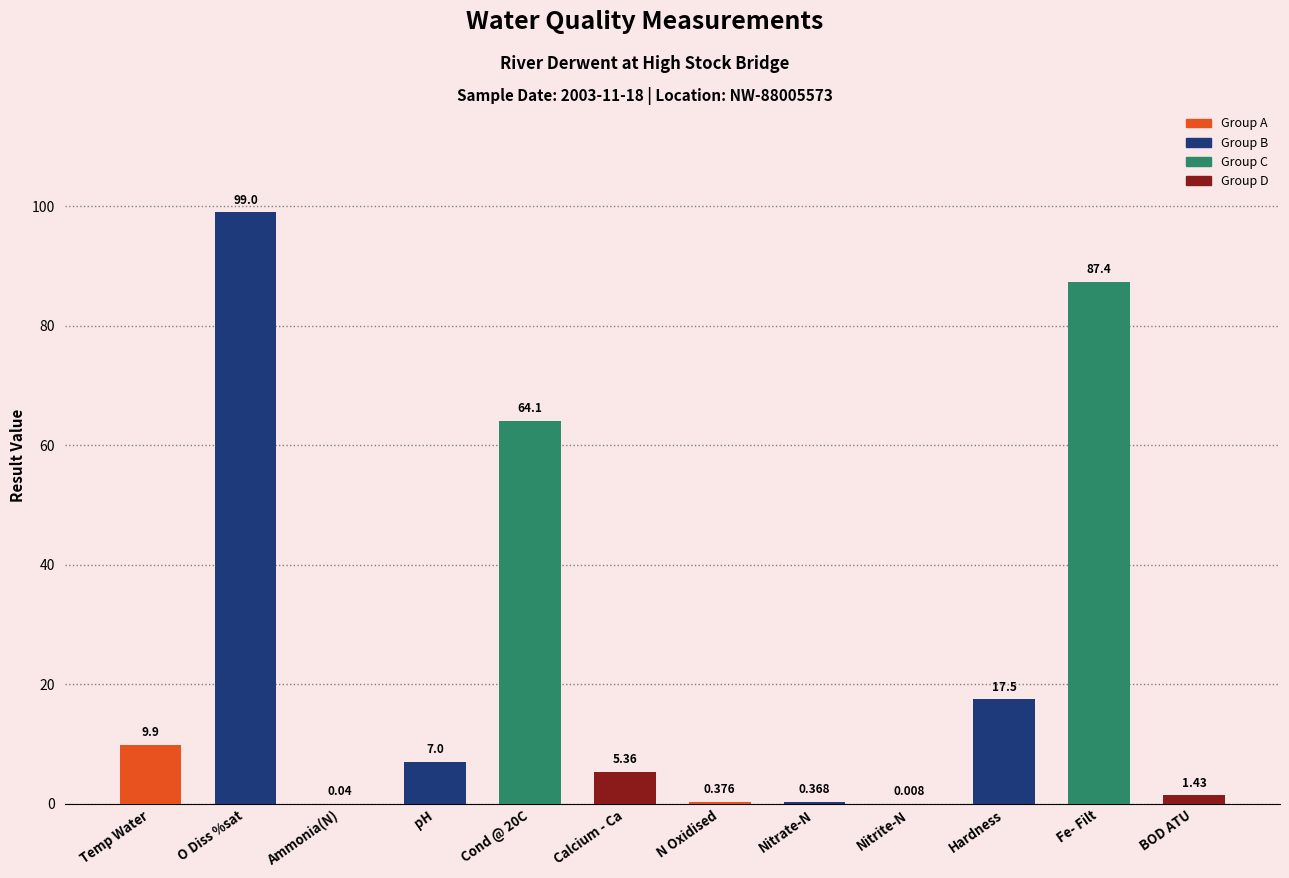

What is the average value?

24.4